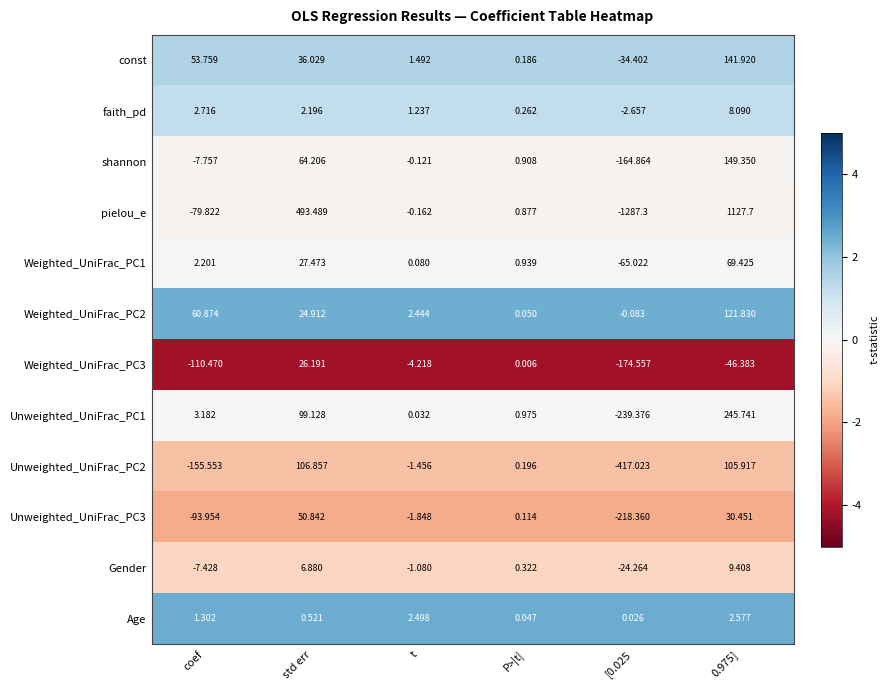

Which series has the largest range (max minus min)?

pielou_e